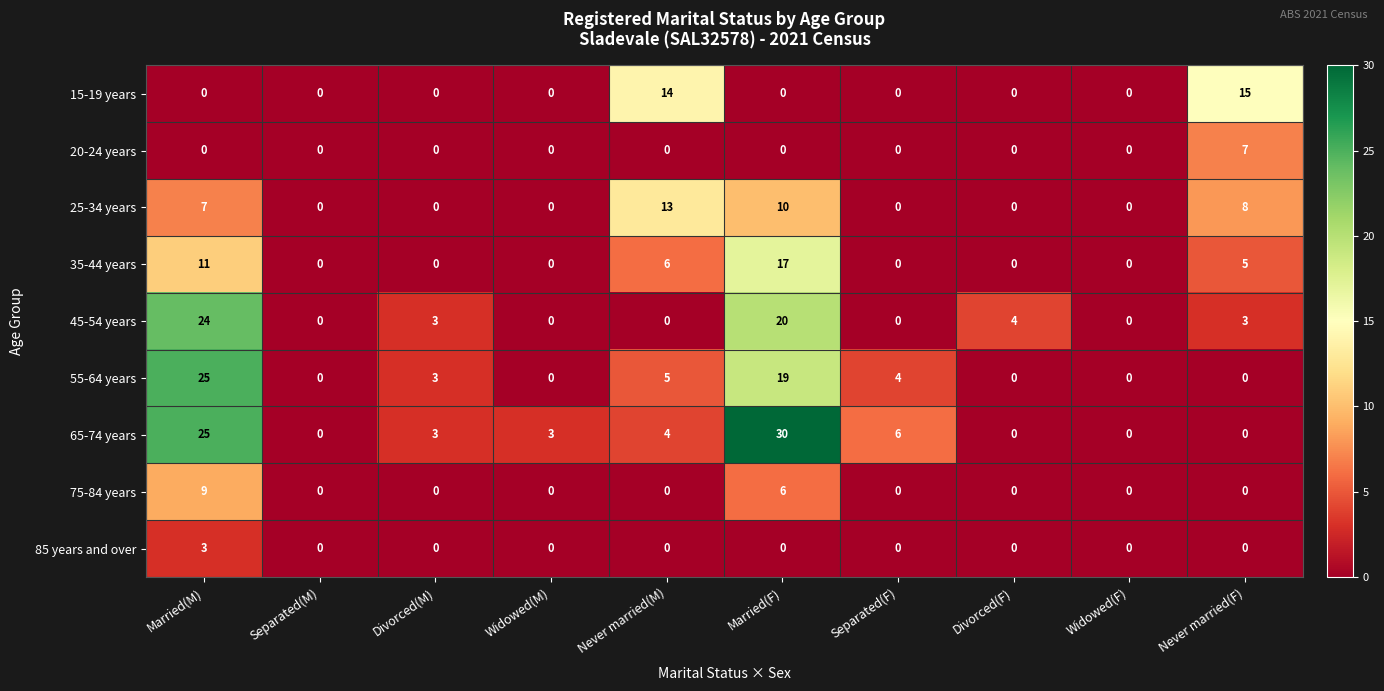

At which category is the sum across all series the highest?

Married(M)